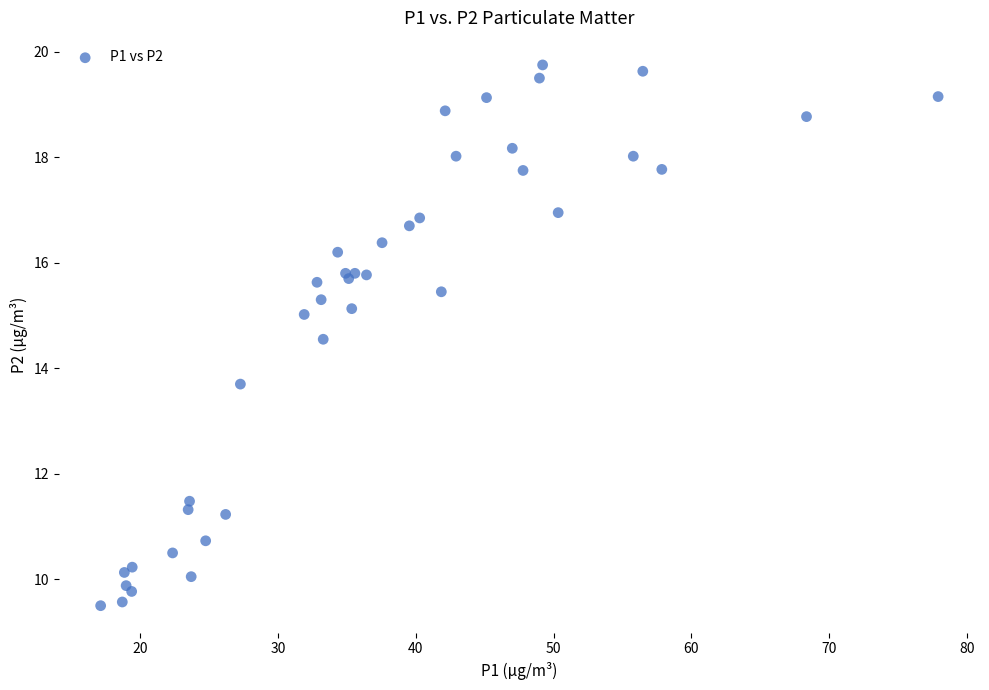

What Y value in the scatter plot is closest to 14?

13.7